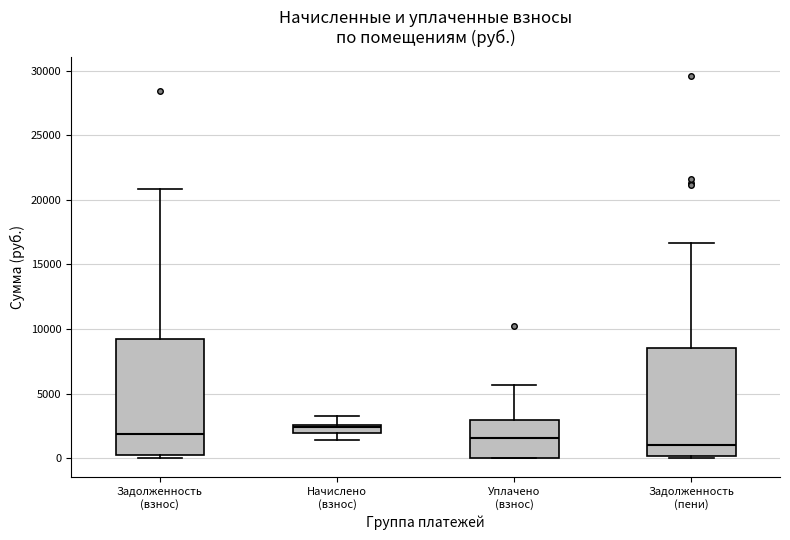

Where is the upper edge of the box for Начислено (взнос) on the y-axis? The values are not printed on the chart, so give them approximately, as read against the axis.

2500